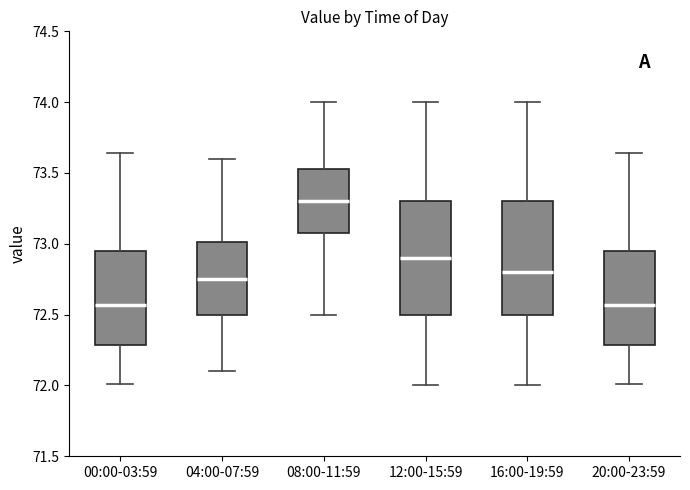

Where does the lower whisker of the box for 08:00-11:59 end on the y-axis? The values are not printed on the chart, so give them approximately, as read against the axis.

72.50